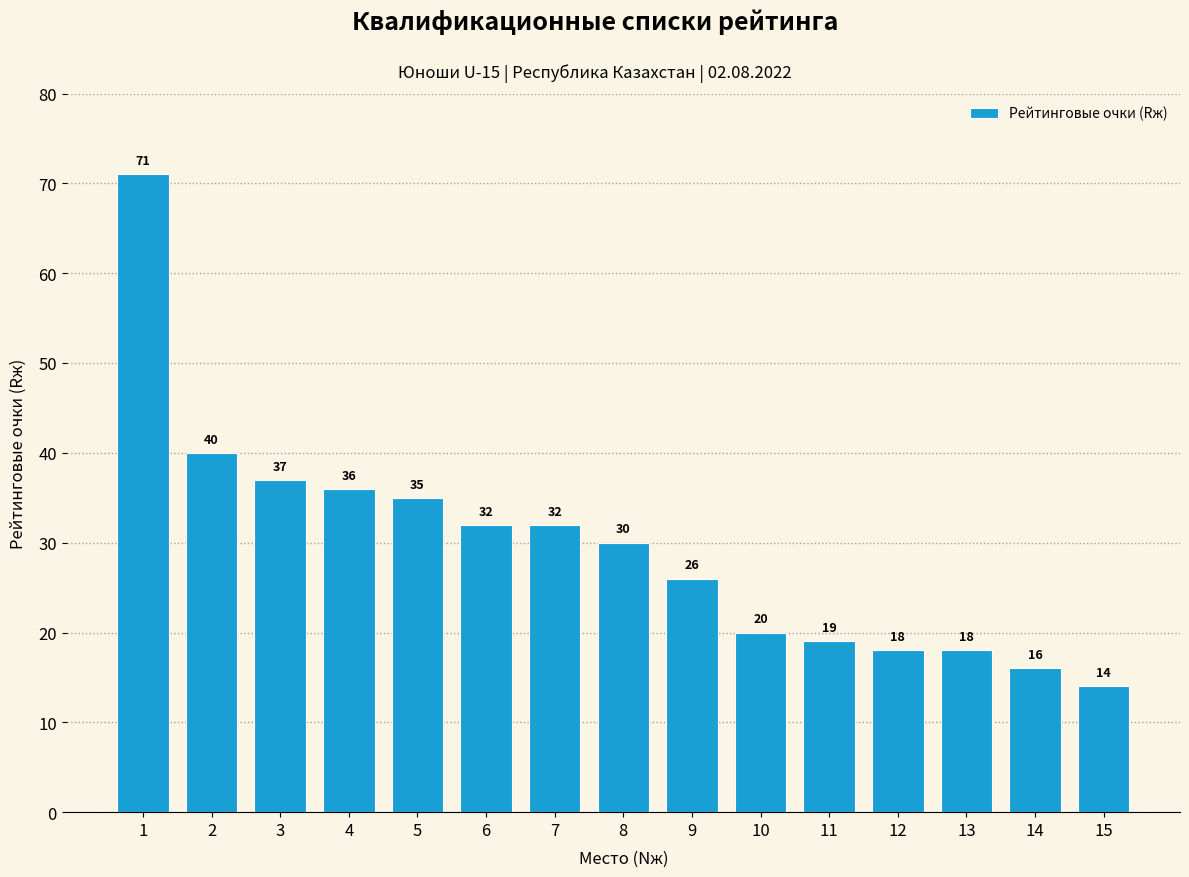

What is the sum of all values?

444